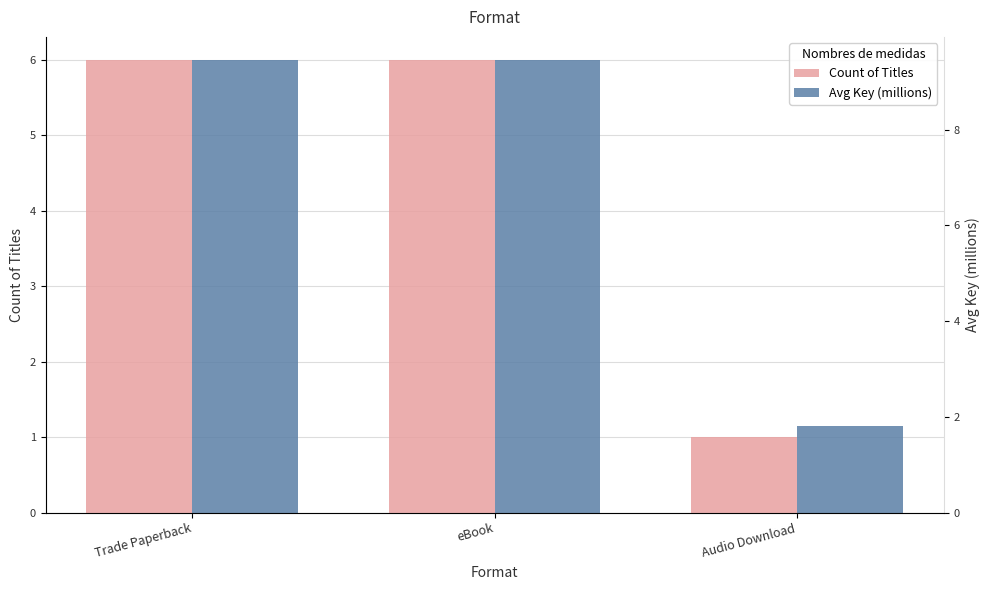

What is the value of the Avg Key (millions) bar at the 2nd from the left?

9.5